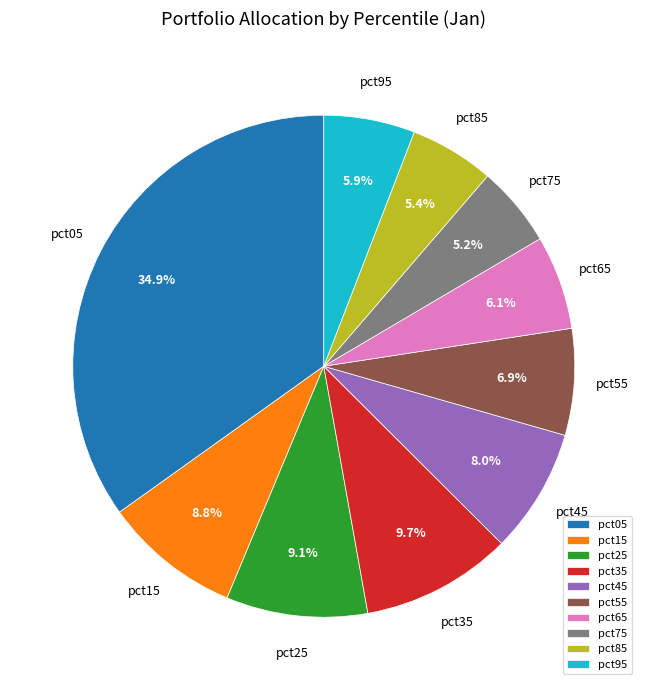

Is it true that pct55 is 7% of the pie?

True